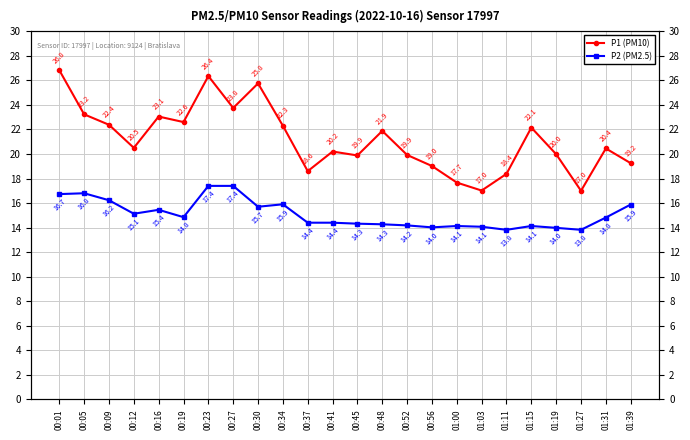

Which has a higher value, 01:31 or 00:16?

00:16